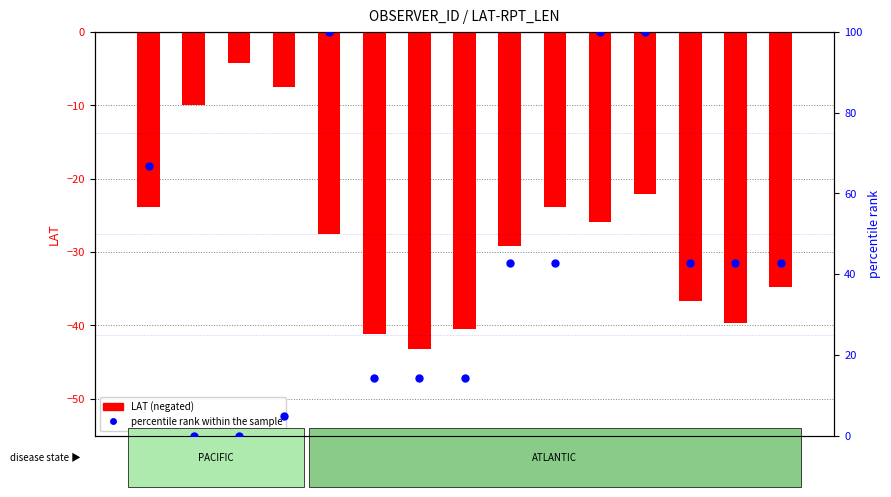

At which category is the sum across all series the highest?

42055